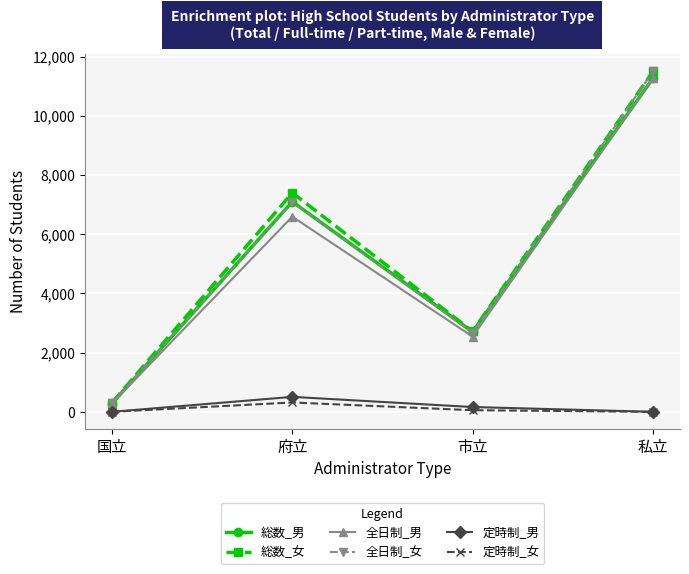

Reading right to left, list all the values displayed in this chart.

総数_男: 11270	2701	7098	280
総数_女: 11502	2721	7400	305
全日制_男: 11270	2539	6593	280
全日制_女: 11502	2667	7084	305
定時制_男: 0	162	505	0
定時制_女: 0	54	316	0